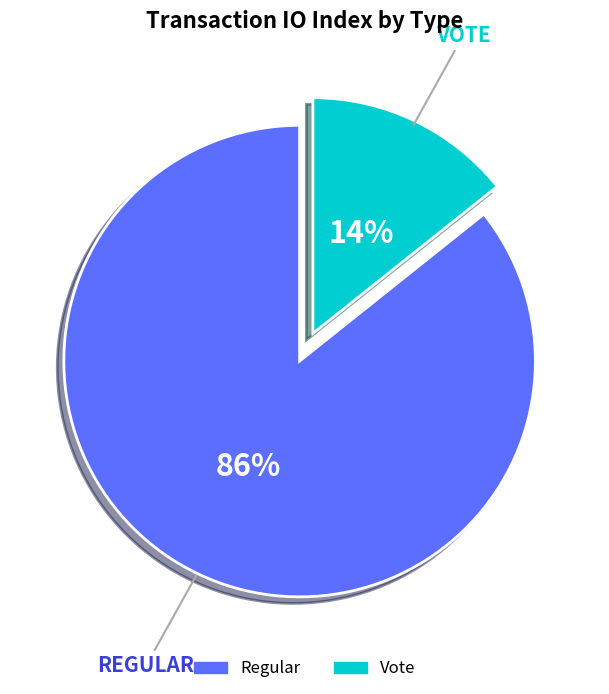

To the nearest percent, what is the combined percentage of Regular and Vote?

100%